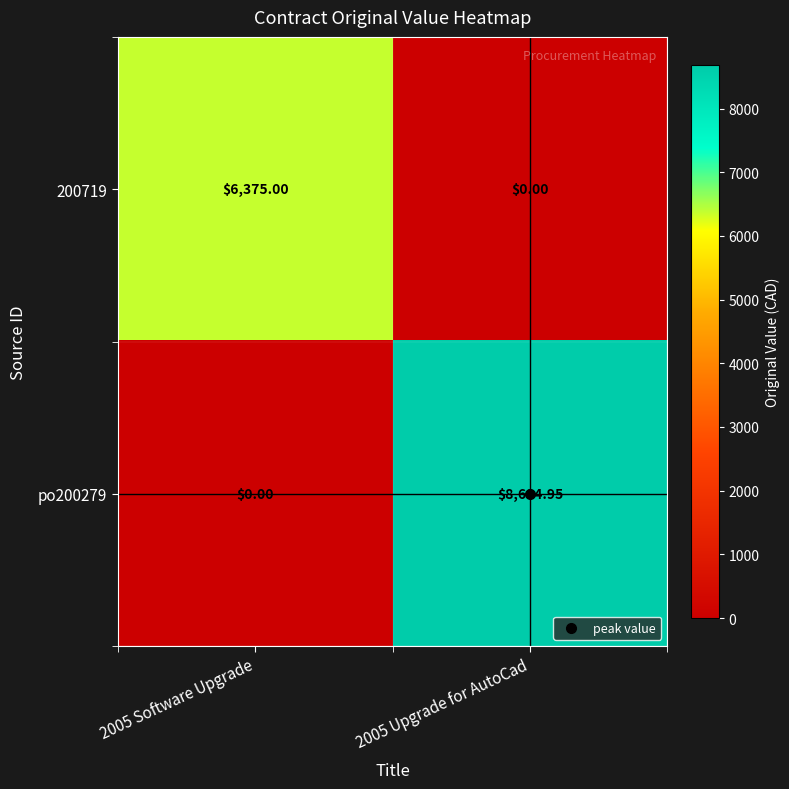

Is the value of 200719 at 2005 Software Upgrade greater than the value of po200279 at 2005 Software Upgrade?

Yes